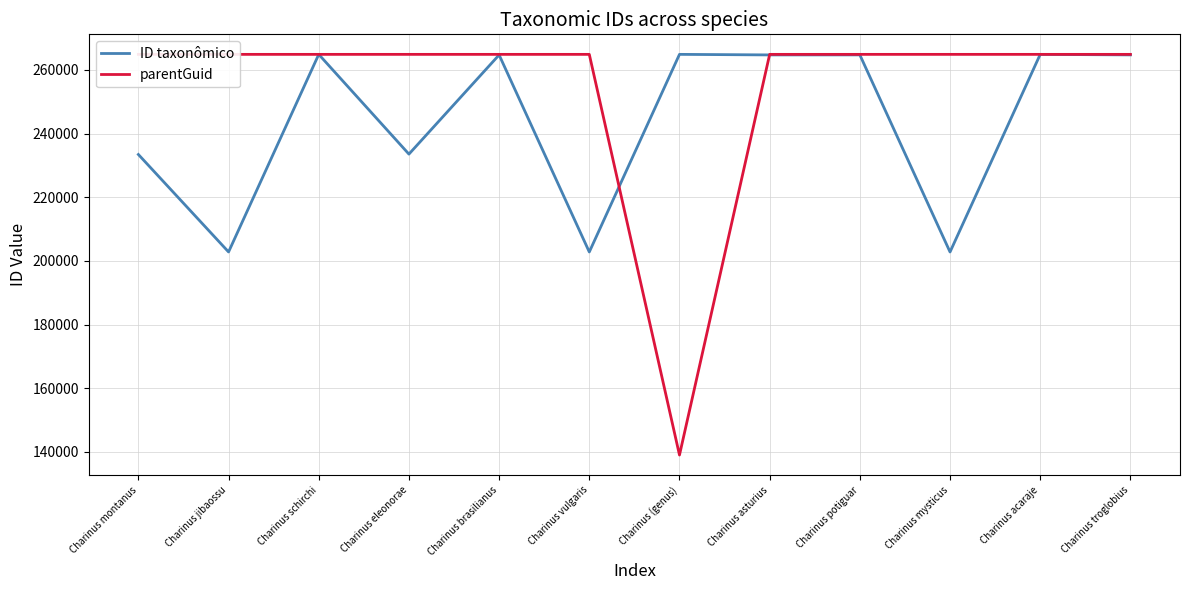

At which category does parentGuid reach its first local valley?

Charinus (genus)